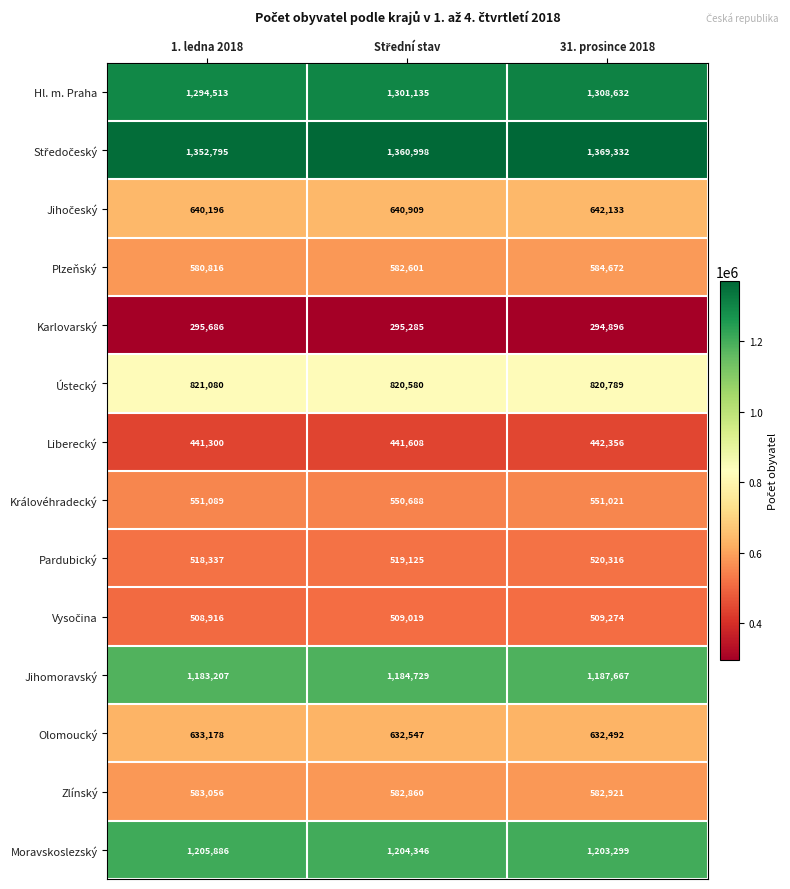

How many distinct data groups are displayed?

14